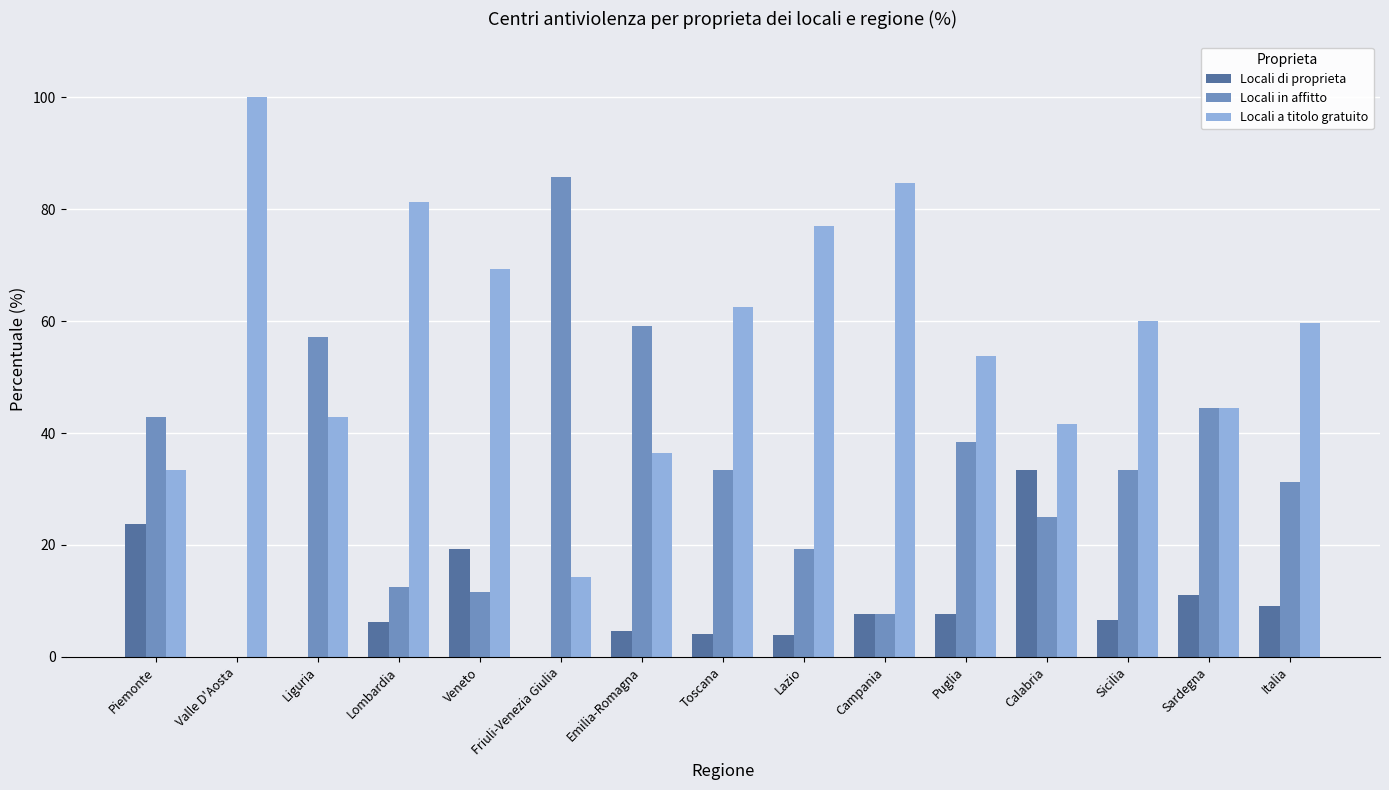

Between Piemonte and Toscana, which series saw the biggest shift?

Locali a titolo gratuito